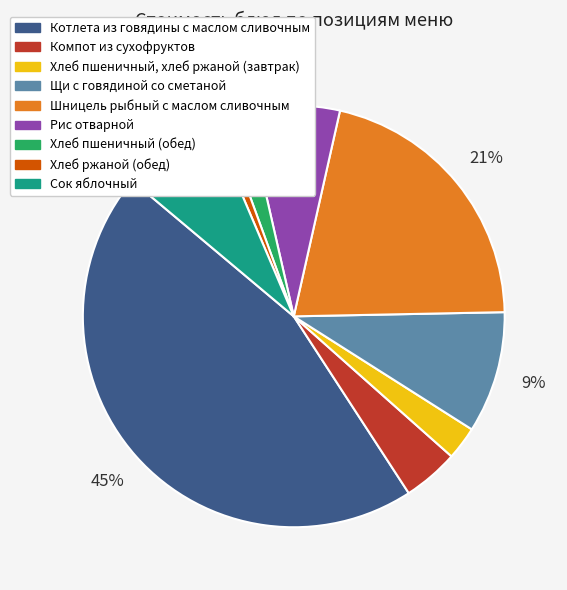

Between Хлеб ржаной (обед) and Компот из сухофруктов, which is larger?

Компот из сухофруктов